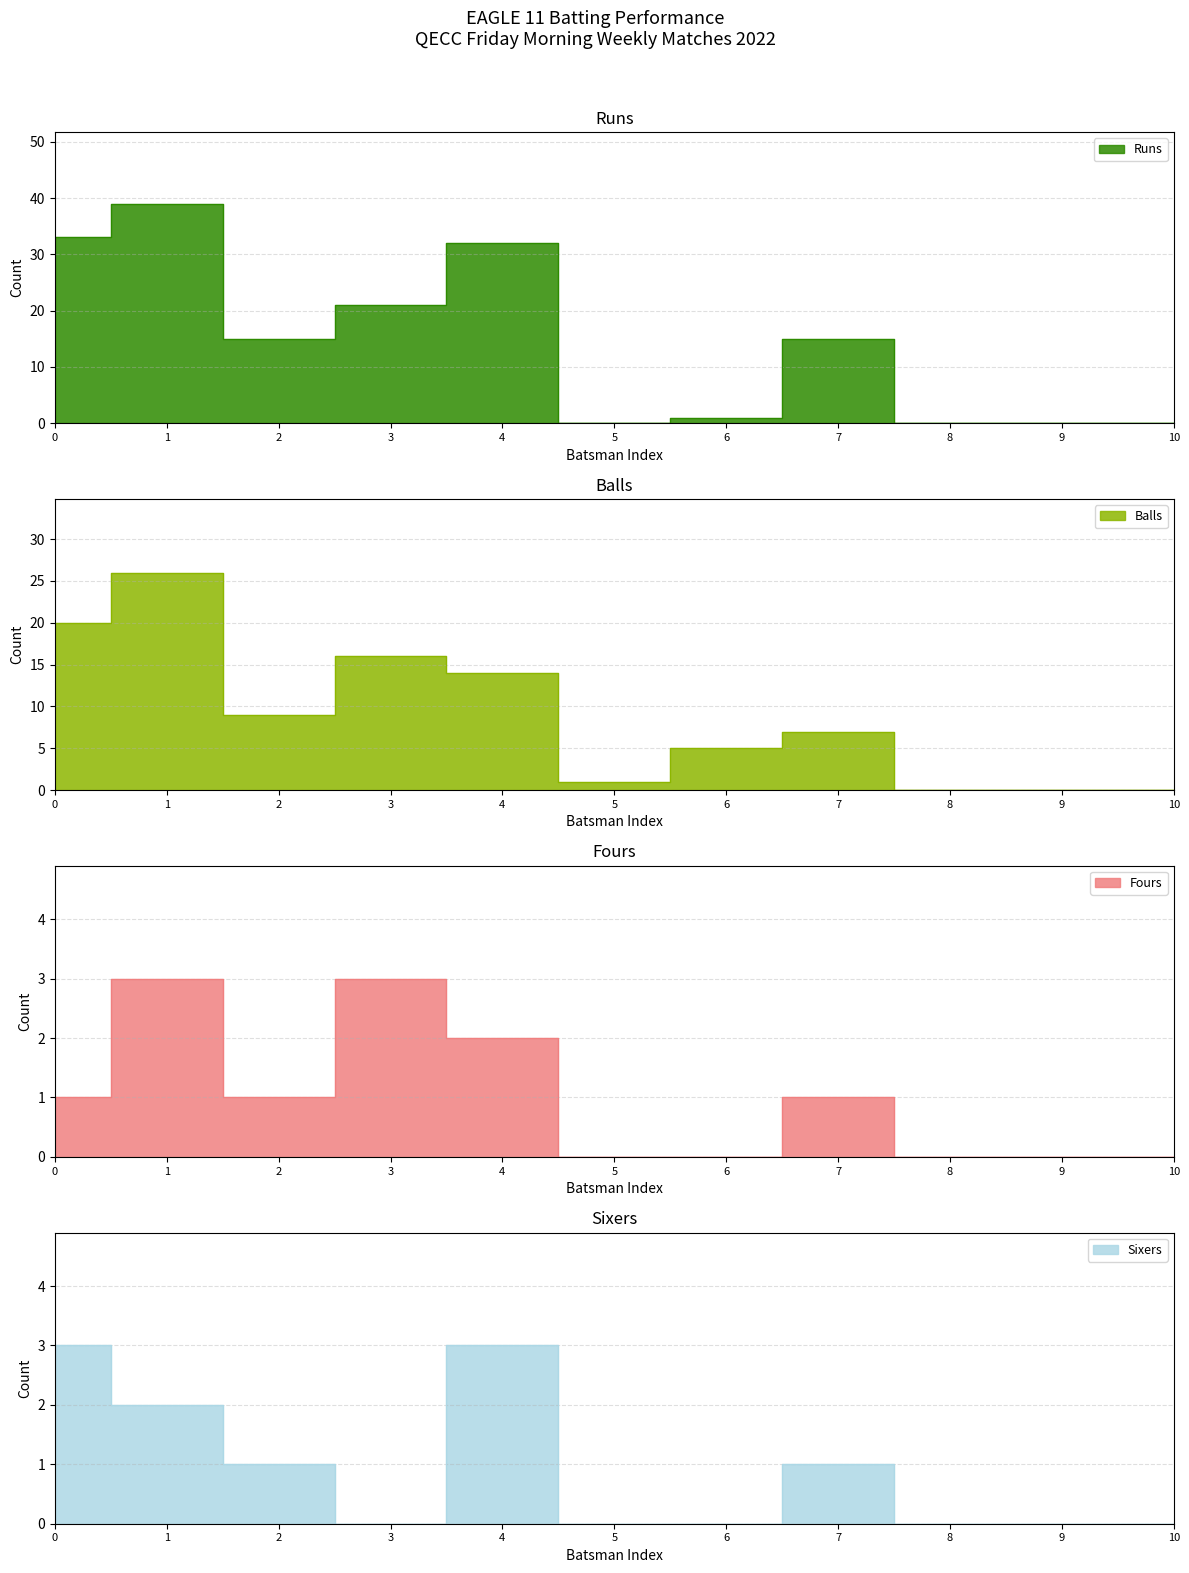

True or false: Balls has more than 0 interior local peaks.

True